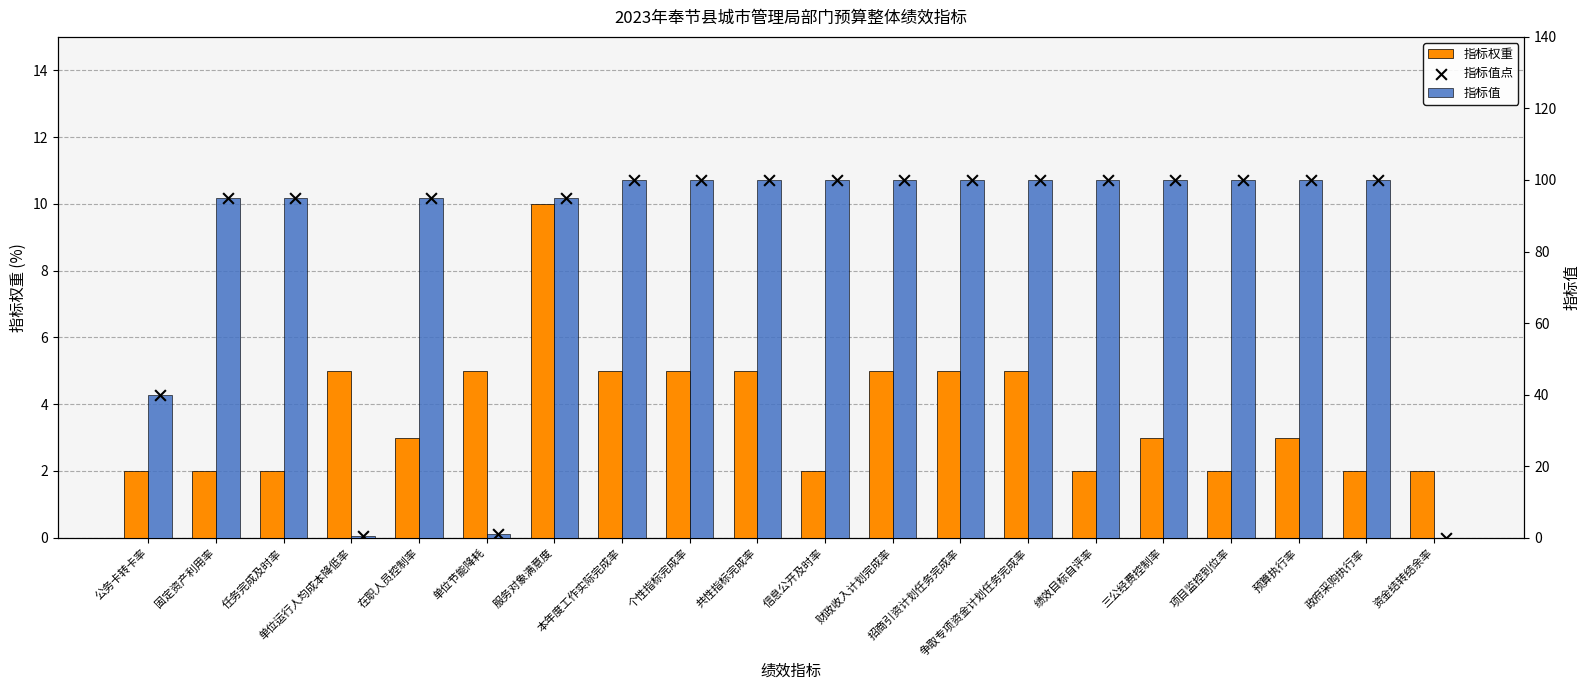

At how many categories does at least one series exceed 93?

16